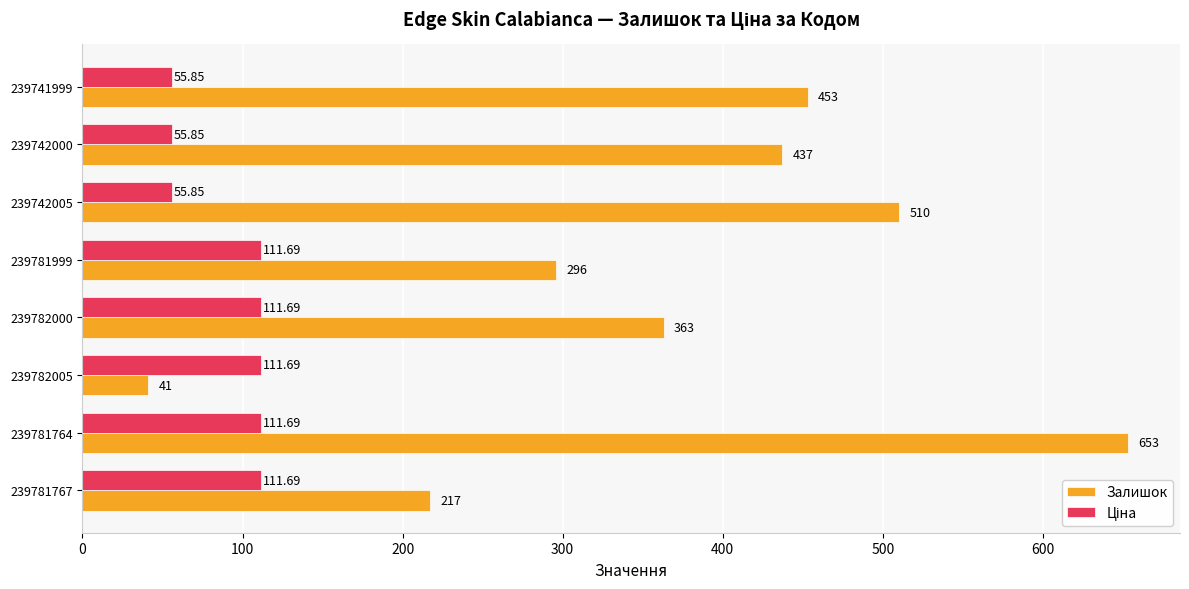

At how many categories does at least one series exceed 379?

4